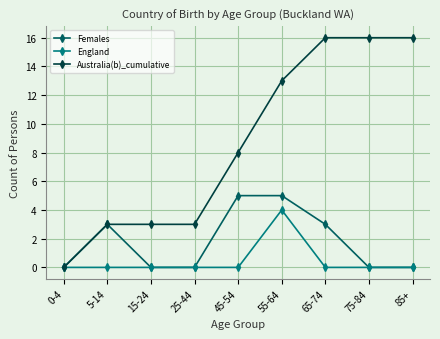

Reading right to left, list all the values displayed in this chart.

Females: 85+=0	75-84=0	65-74=3	55-64=5	45-54=5	25-44=0	15-24=0	5-14=3	0-4=0
England: 85+=0	75-84=0	65-74=0	55-64=4	45-54=0	25-44=0	15-24=0	5-14=0	0-4=0
Australia(b)_cumulative: 85+=16	75-84=16	65-74=16	55-64=13	45-54=8	25-44=3	15-24=3	5-14=3	0-4=0